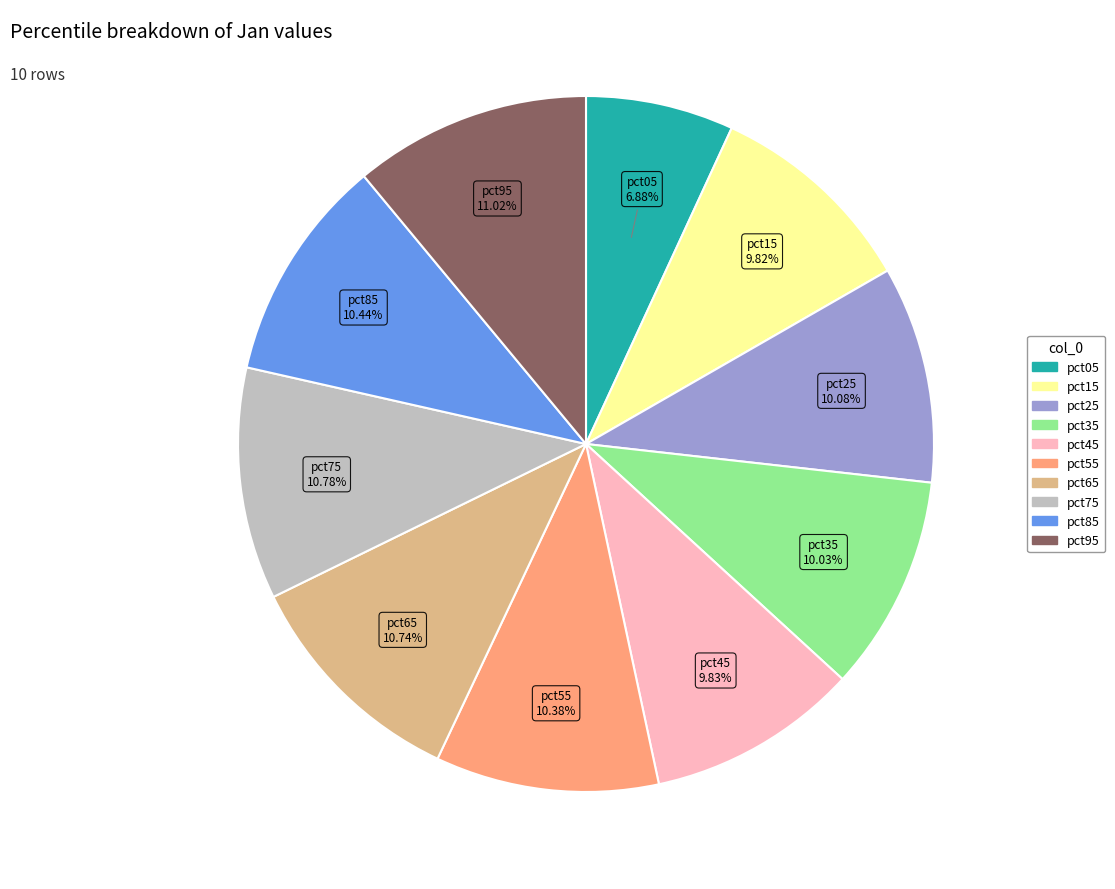

Combined, do pct05 and pct75 account for over 50%?

No